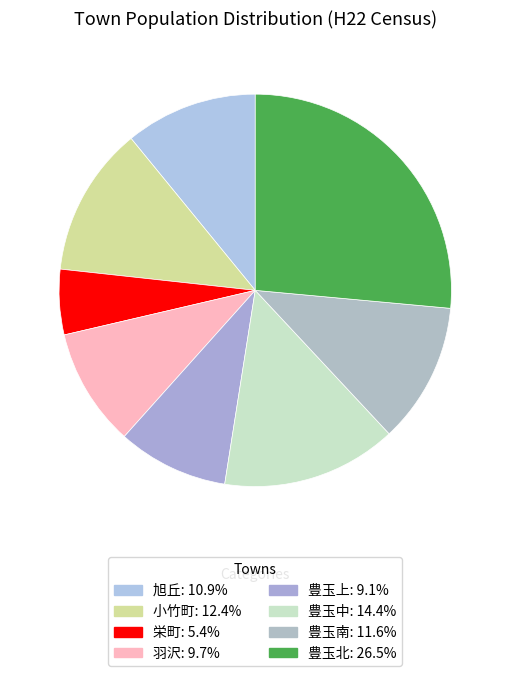

Count the number of slices in the pie.

8